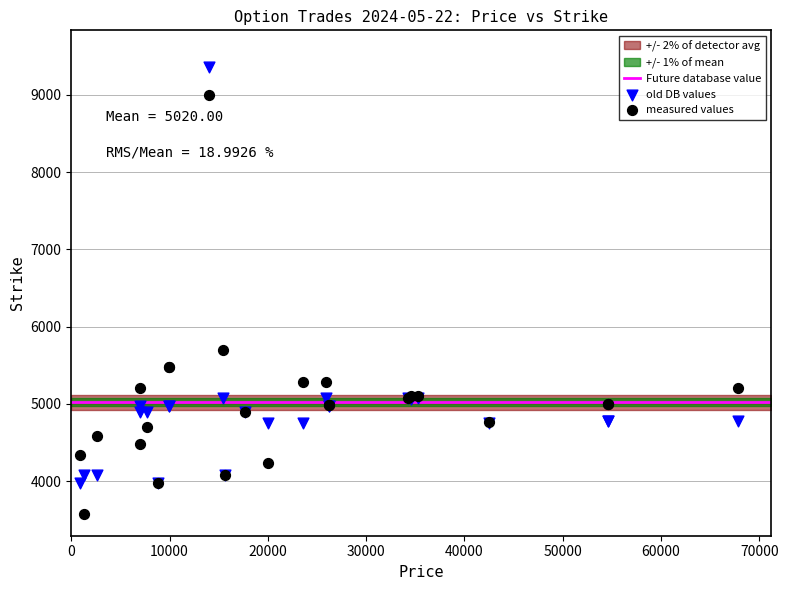

Across all series, what Y value is closest to 6474?

5700.0